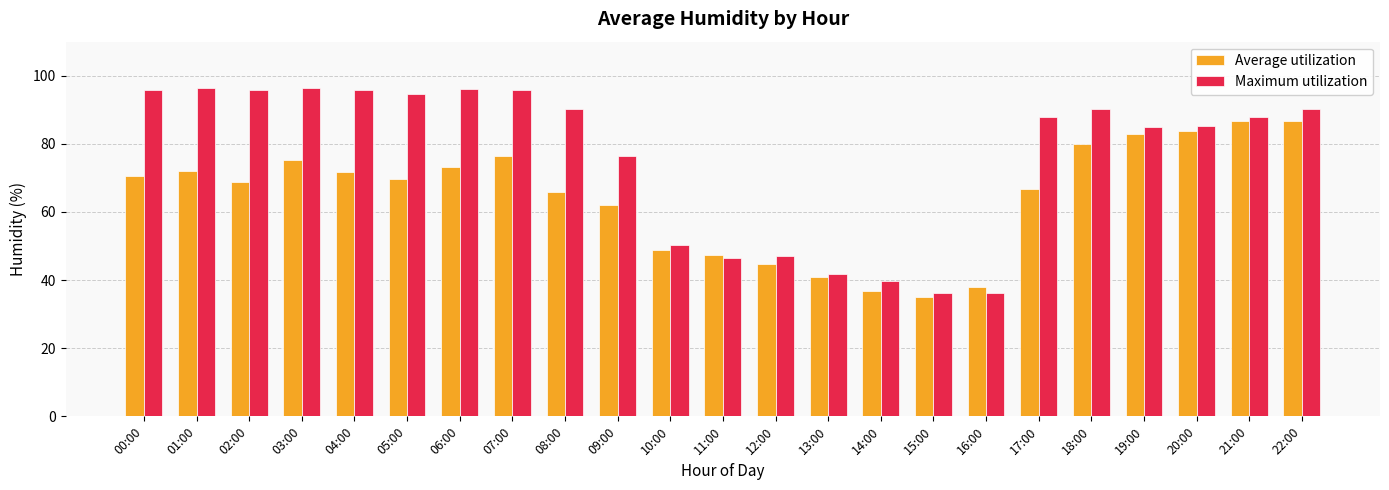

At how many categories does at least one series exceed 67?

16